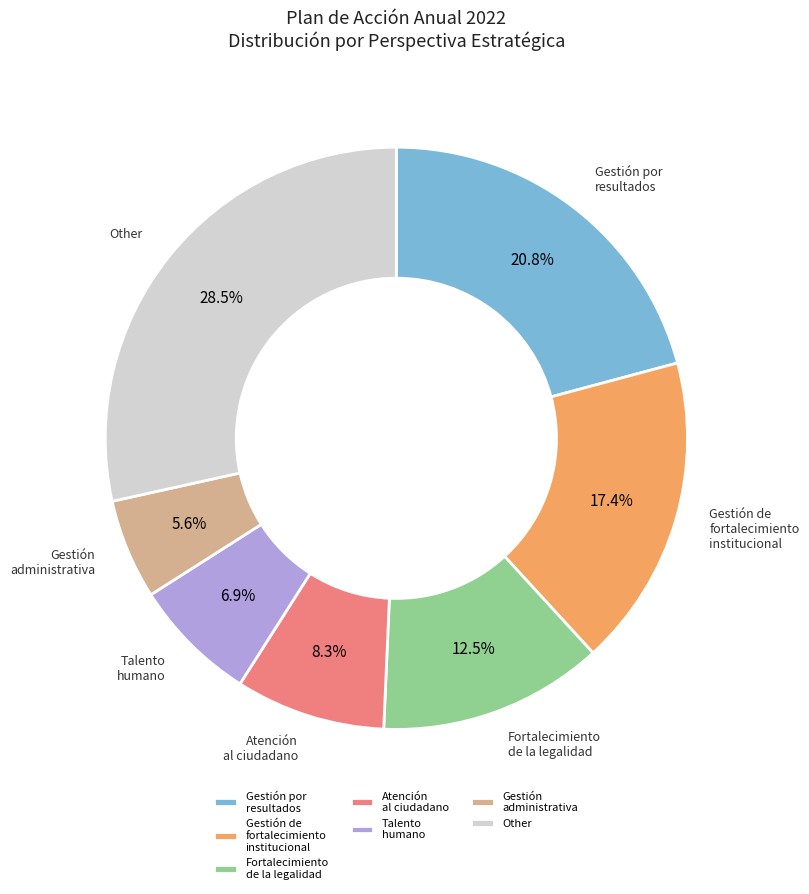

Approximately how many times larger is the value at Gestión por resultados compared to Other?

0.7